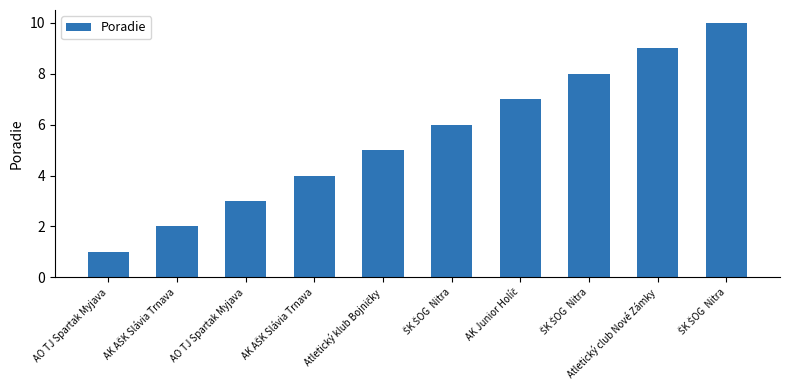

What is the difference between the maximum and minimum values?

9